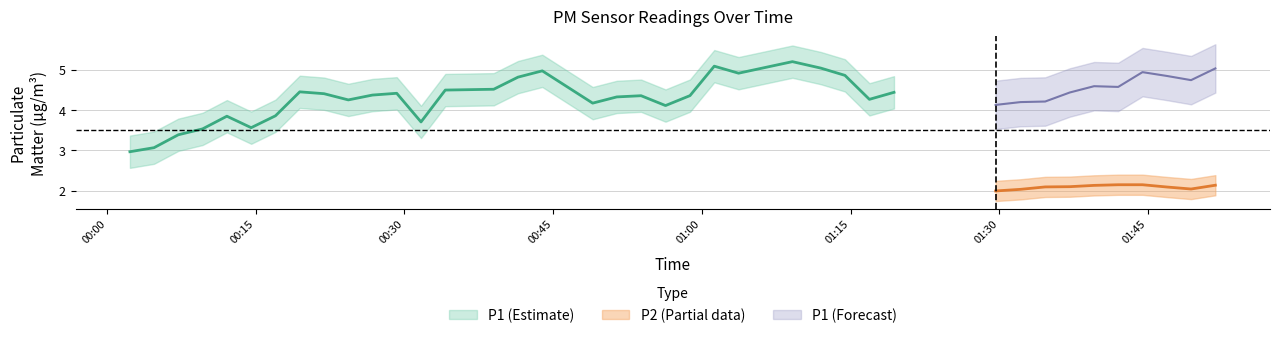

What is the label of the 18th point from the right?

2023-07-31T00:58:48